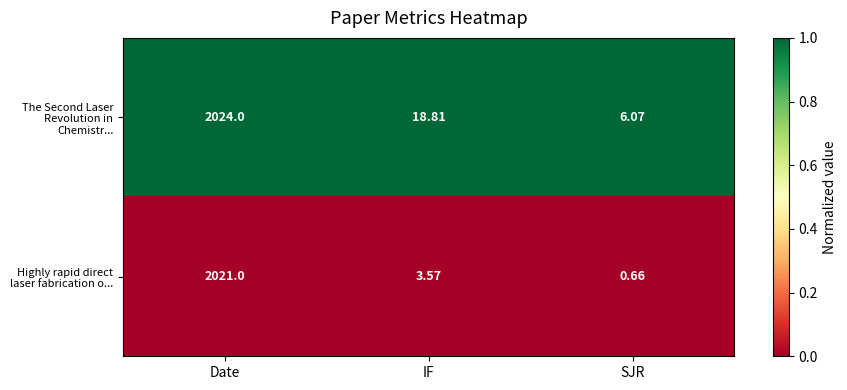

At which label does Highly rapid direct laser fabrication o... first exceed 3?

Date